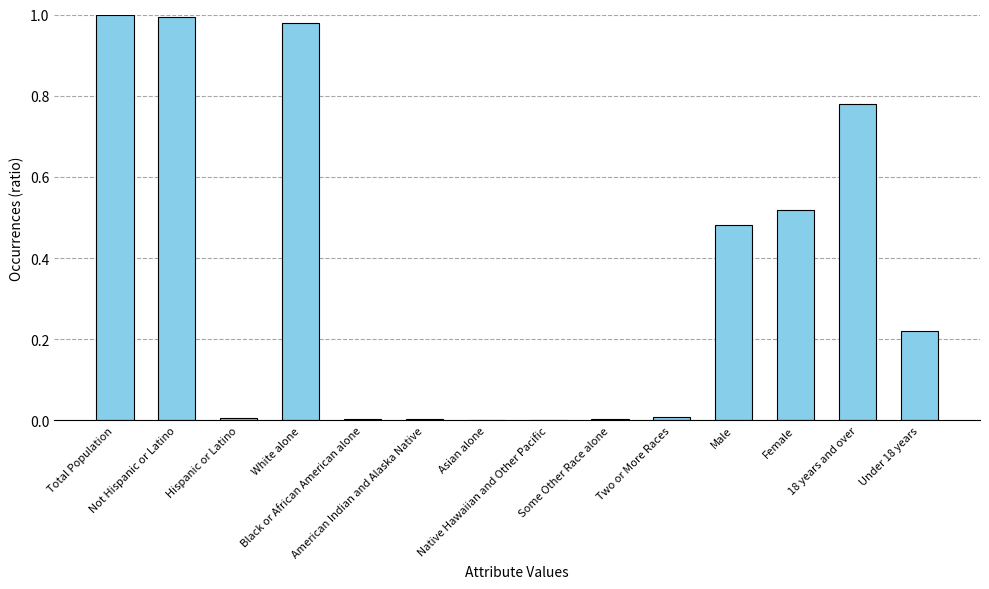

Reading left to right, what are all the values shown in this chart?

Total Population=1.0	Not Hispanic or Latino=1.0	Hispanic or Latino=0.0	White alone=1.0	Black or African American alone=0.0	American Indian and Alaska Native=0.0	Asian alone=0.0	Native Hawaiian and Other Pacific=0.0	Some Other Race alone=0.0	Two or More Races=0.0	Male=0.5	Female=0.5	18 years and over=0.8	Under 18 years=0.2